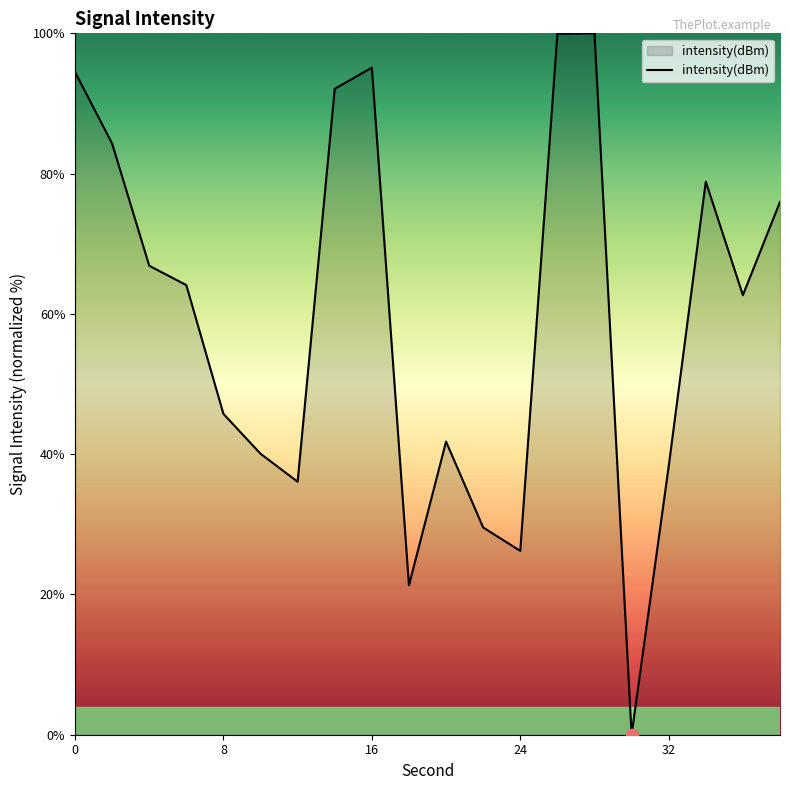

What is the maximum value shown in the chart?

100.0